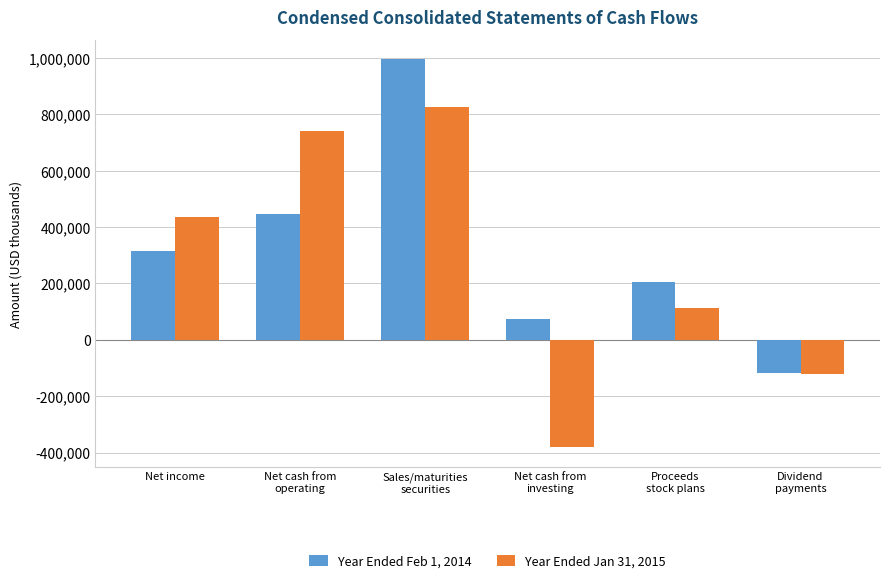

What is the label of the 1st bar from the right?

Dividend
payments